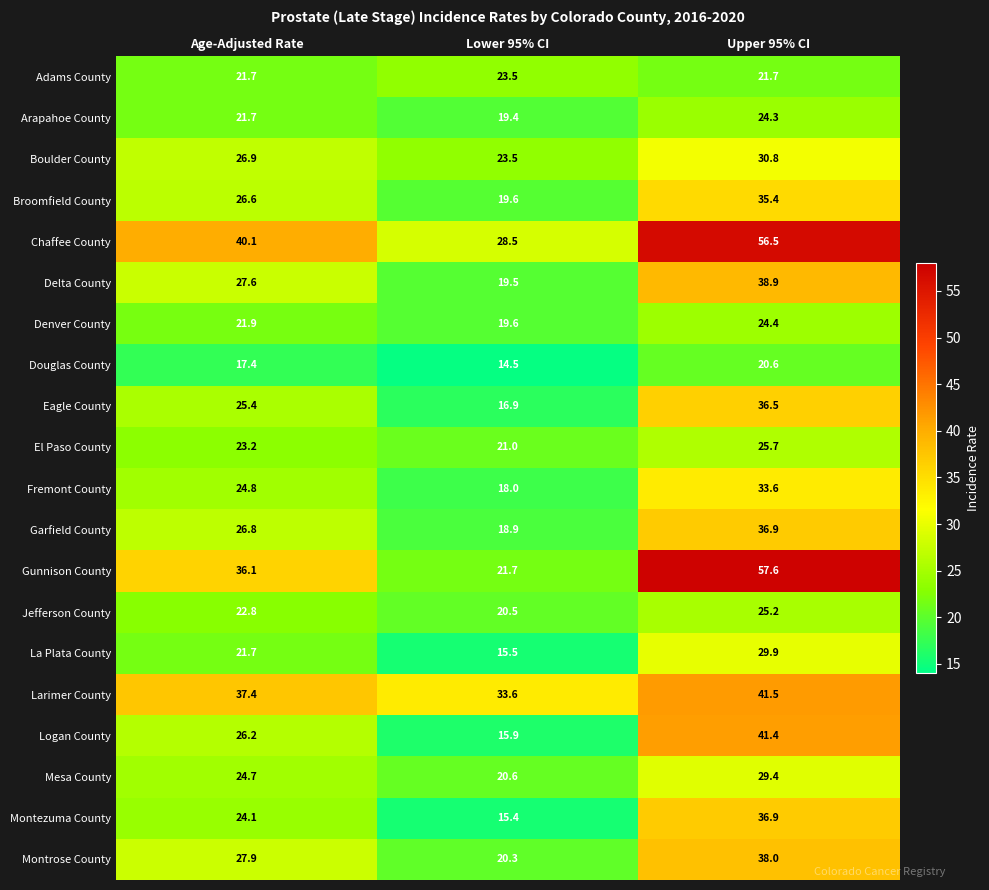

List the labels in order of Broomfield County value, smallest first.

Lower 95% CI, Age-Adjusted Rate, Upper 95% CI